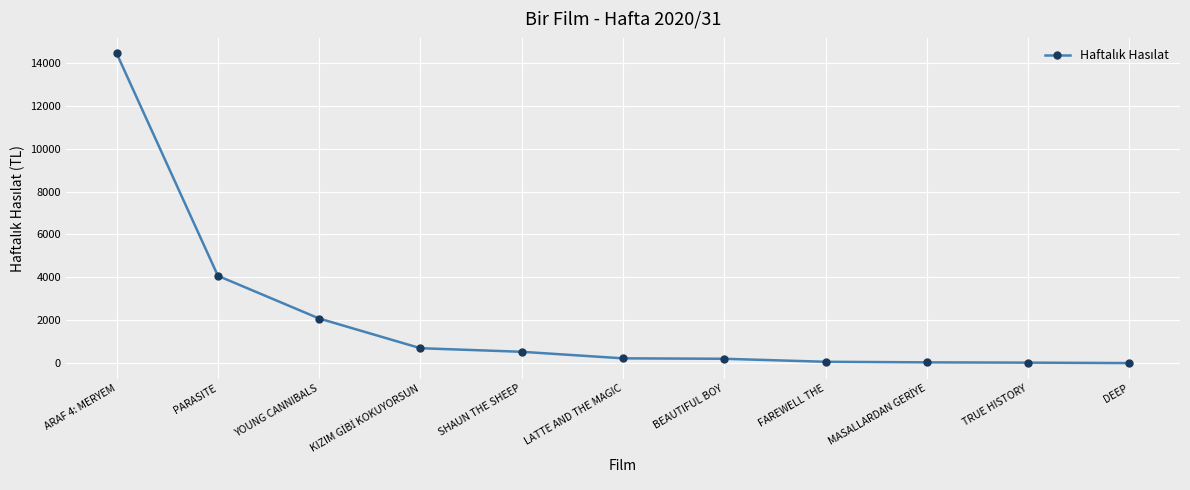

Where is the data nearest to the value 7223?

PARASITE